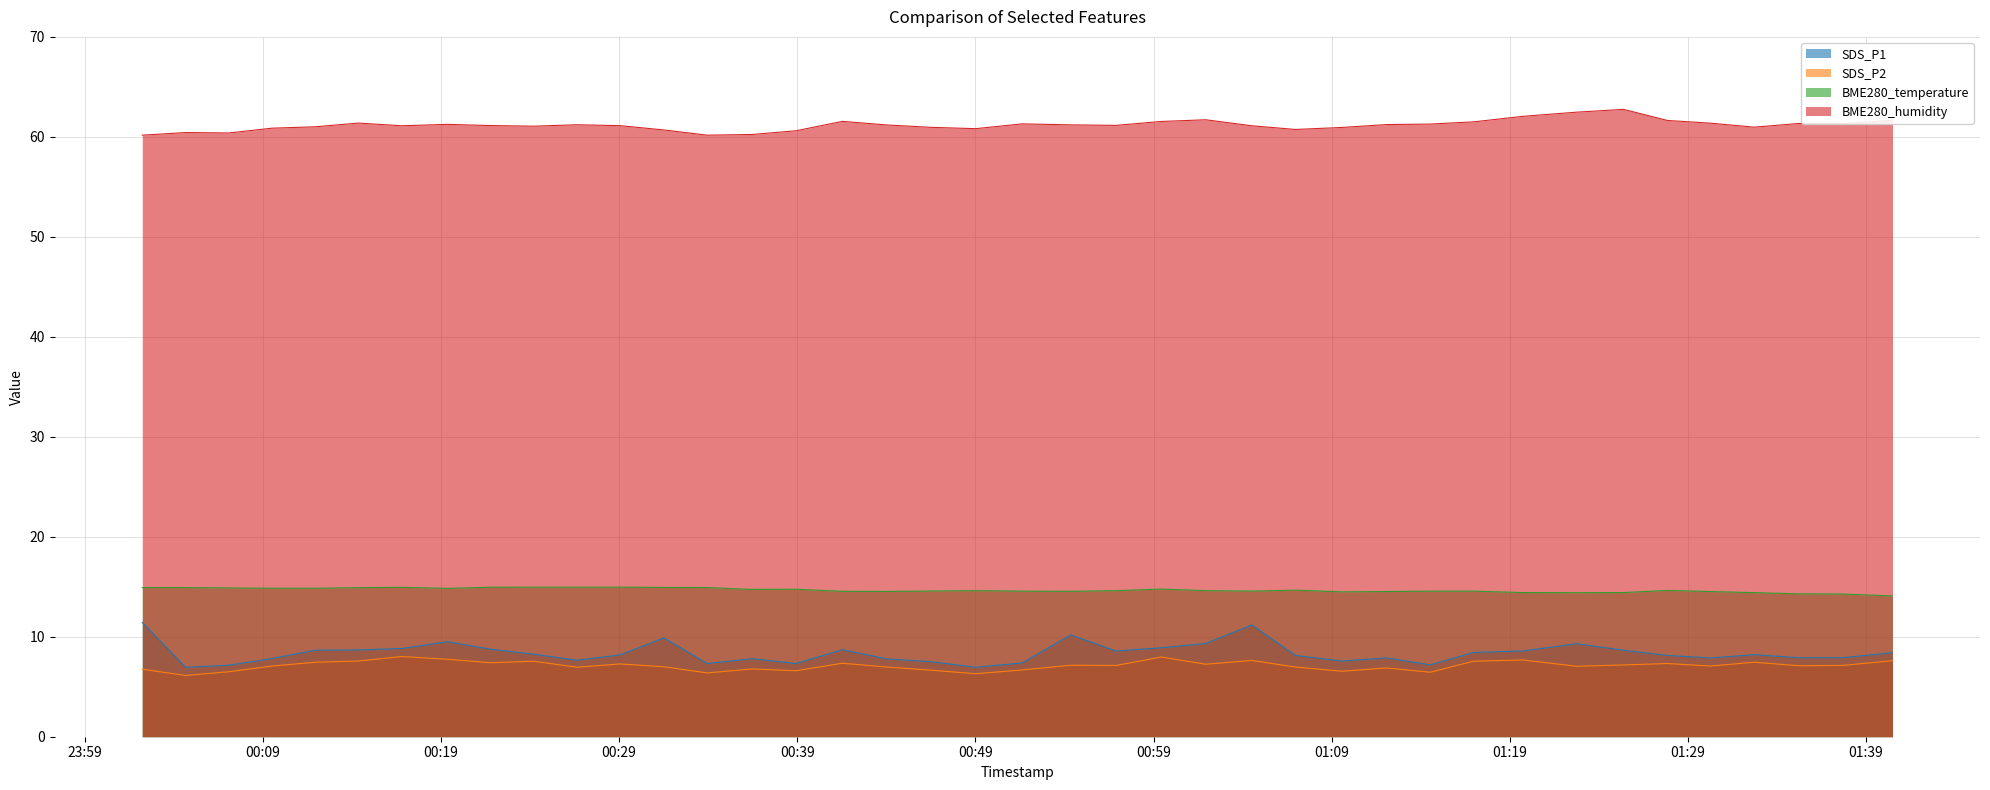

True or false: BME280_temperature and SDS_P1 cross at least once.

False